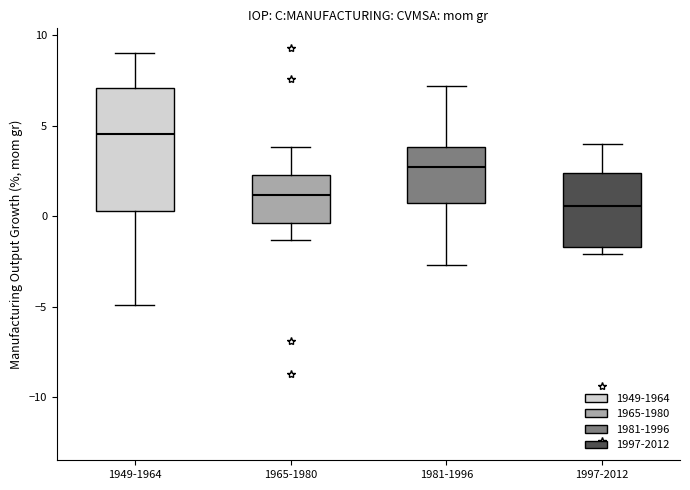

Which box's median line is the highest?

1949-1964